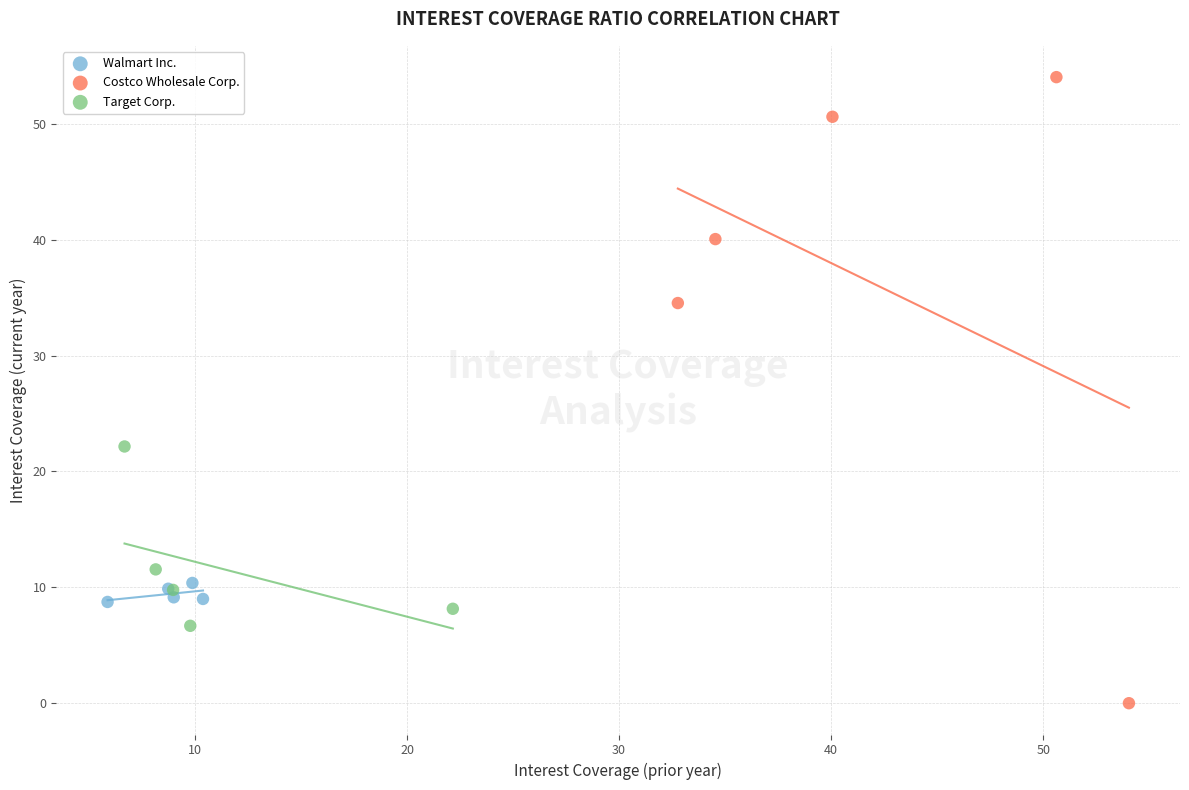

What are all the series names shown in the legend?

Walmart Inc., Costco Wholesale Corp., Target Corp.